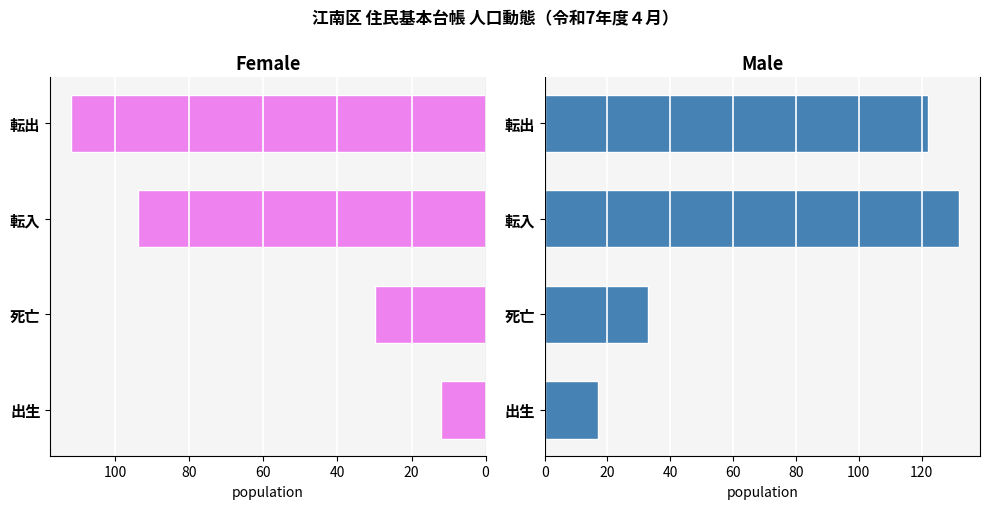

What is the difference between the Female values at 20 and 60?

82